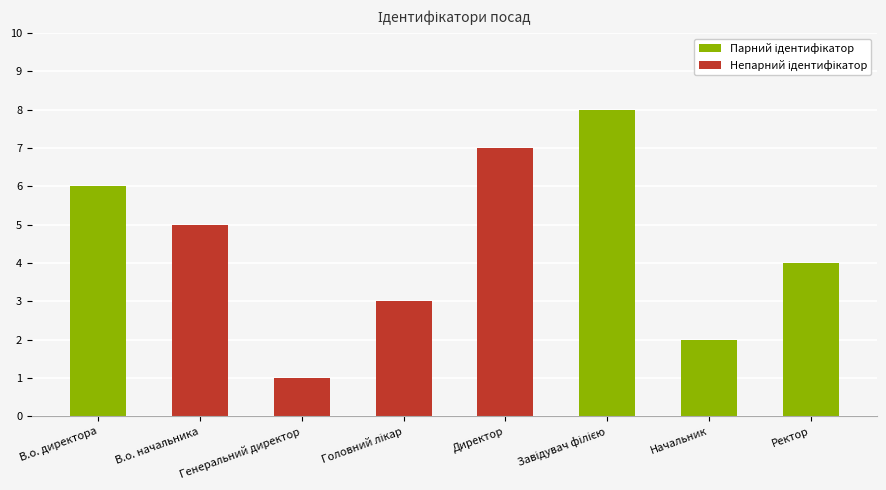

Does the chart contain stacked bars?

No